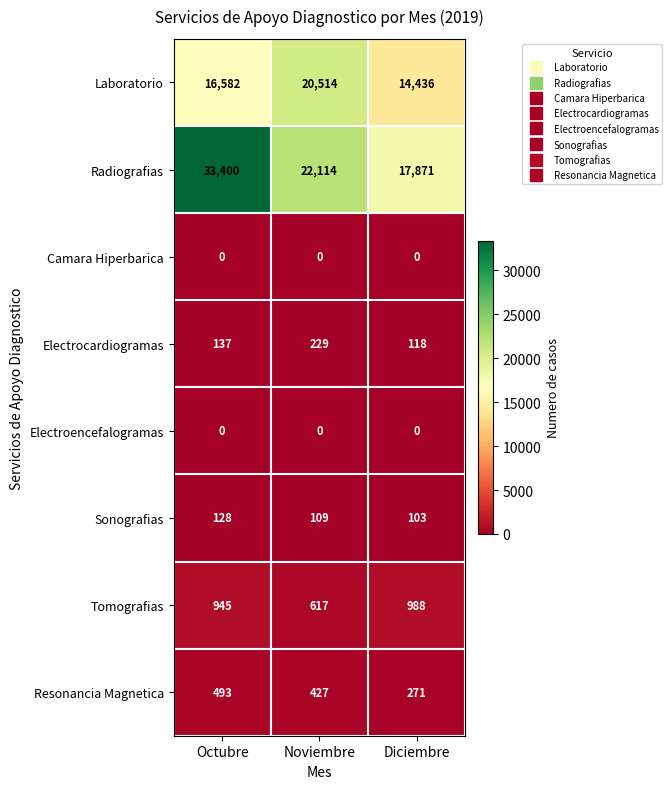

What is the average value of the Sonografias series?

113